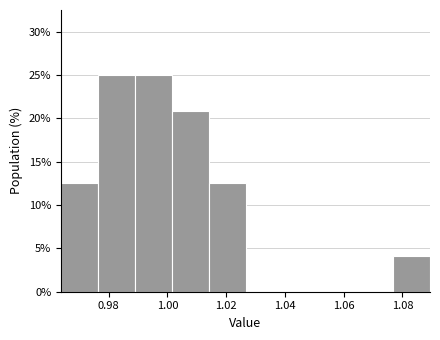

Reading left to right, transcribe this chart: for each bar, give the range it covers on the x-axis and its height. Neither the bar edges nor the heights are printed on the chart, so give them approximately, as read against the axes.

0.964 to 0.976: 12.5
0.976 to 0.988: 25.0
0.988 to 1.002: 25.0
1.002 to 1.014: 21.0
1.014 to 1.026: 12.5
1.026 to 1.040: 0
1.040 to 1.052: 0
1.052 to 1.064: 0
1.064 to 1.076: 0
1.076 to 1.090: 4.0